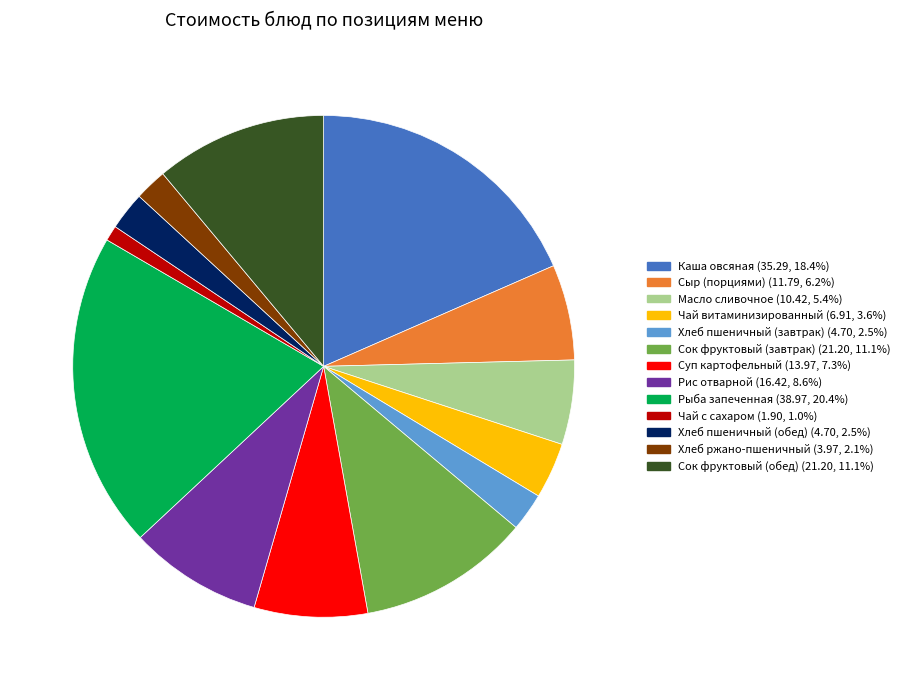

Combined, do Сок фруктовый (обед) and Сыр (порциями) account for over 50%?

No